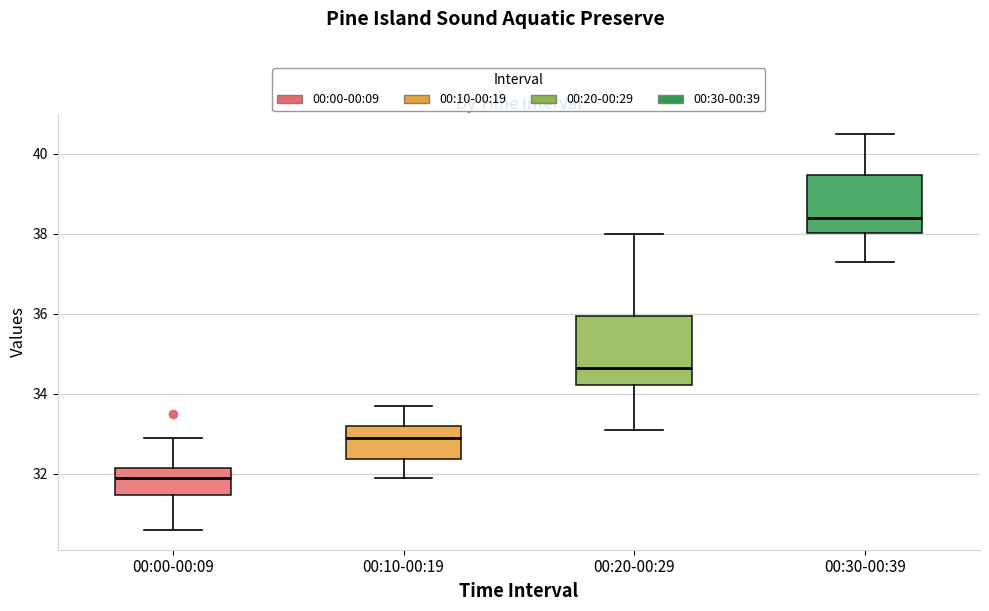

Reading left to right, read every box against the y-axis: the position of its median line, the range the box covers, and the ends of its whiskers. The values are not printed on the chart, so give them approximately, as read against the axis.

00:00-00:09: median 32.0, box 31.4 to 32.2, whiskers 30.6 to 33.0
00:10-00:19: median 33.0, box 32.4 to 33.2, whiskers 32.0 to 33.8
00:20-00:29: median 34.6, box 34.2 to 36.0, whiskers 33.2 to 38.0
00:30-00:39: median 38.4, box 38.0 to 39.4, whiskers 37.4 to 40.6